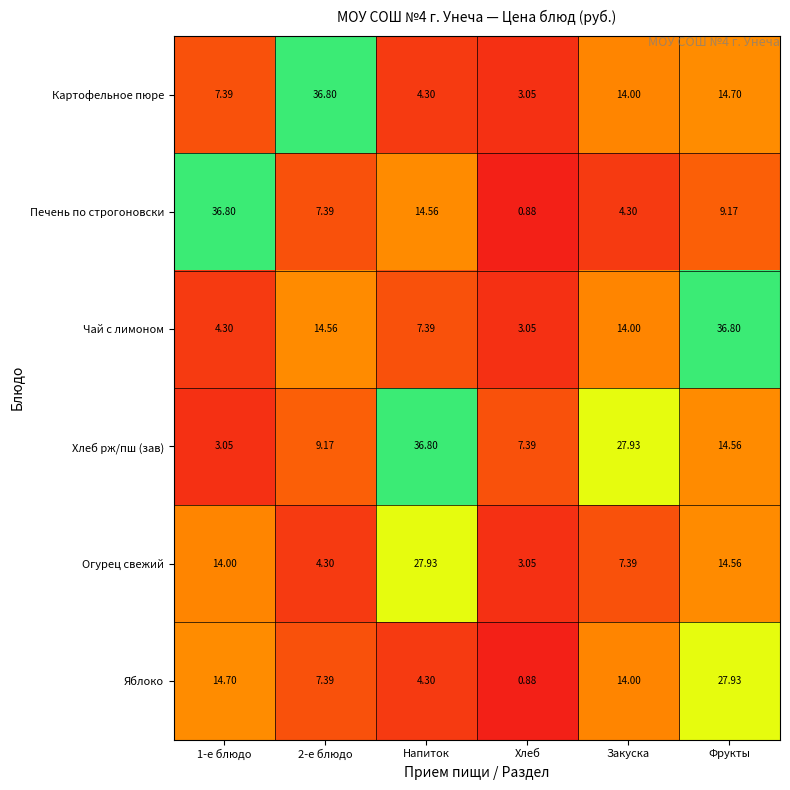

Where is Картофельное пюре nearest to the value 19?

Фрукты